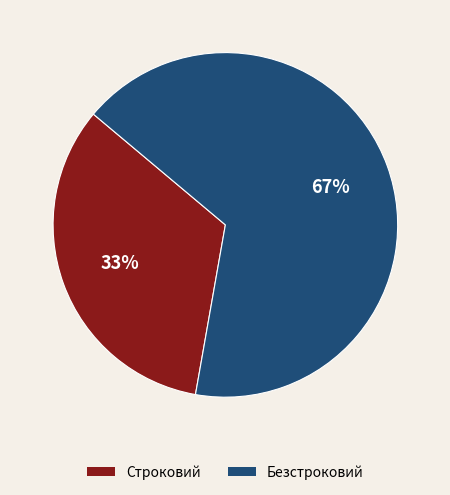

Rank the categories by value from lowest to highest.

Строковий, Безстроковий